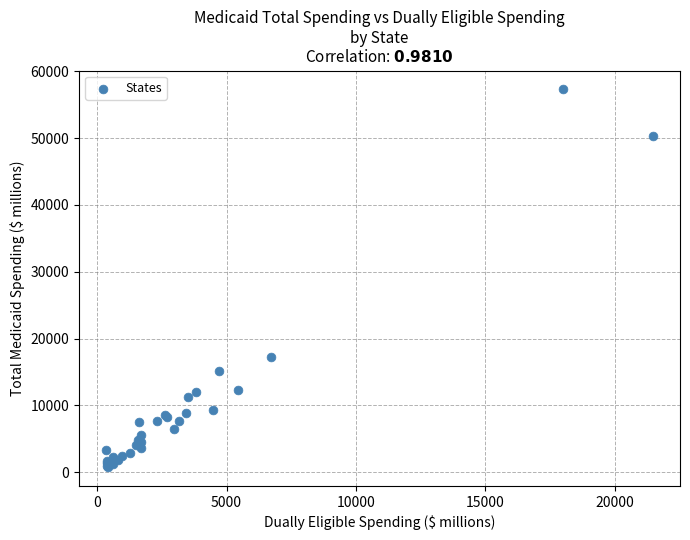

What Y value in the scatter plot is closest to 29039?

17232.5